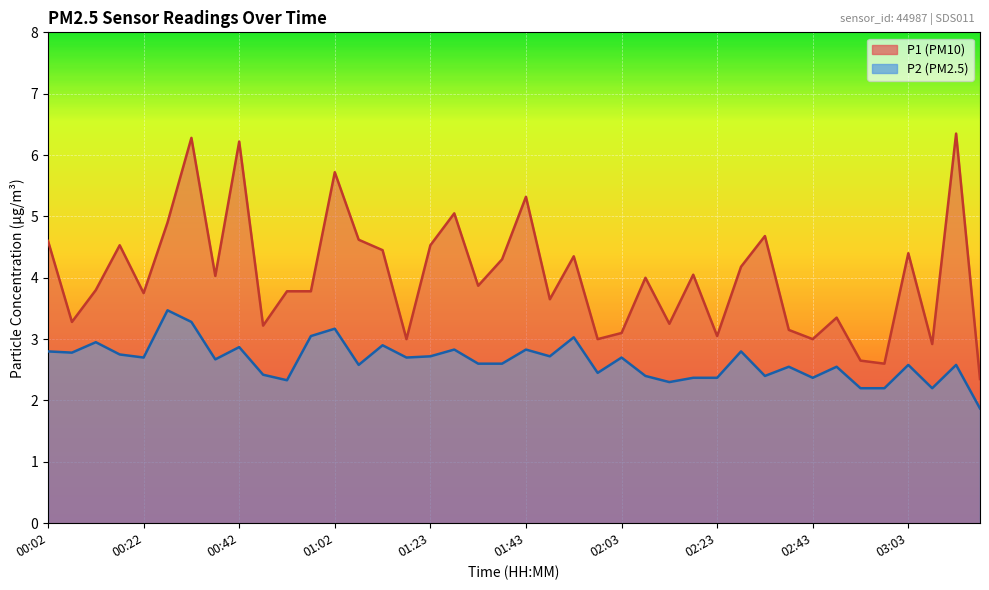

Which series has the largest range (max minus min)?

P1